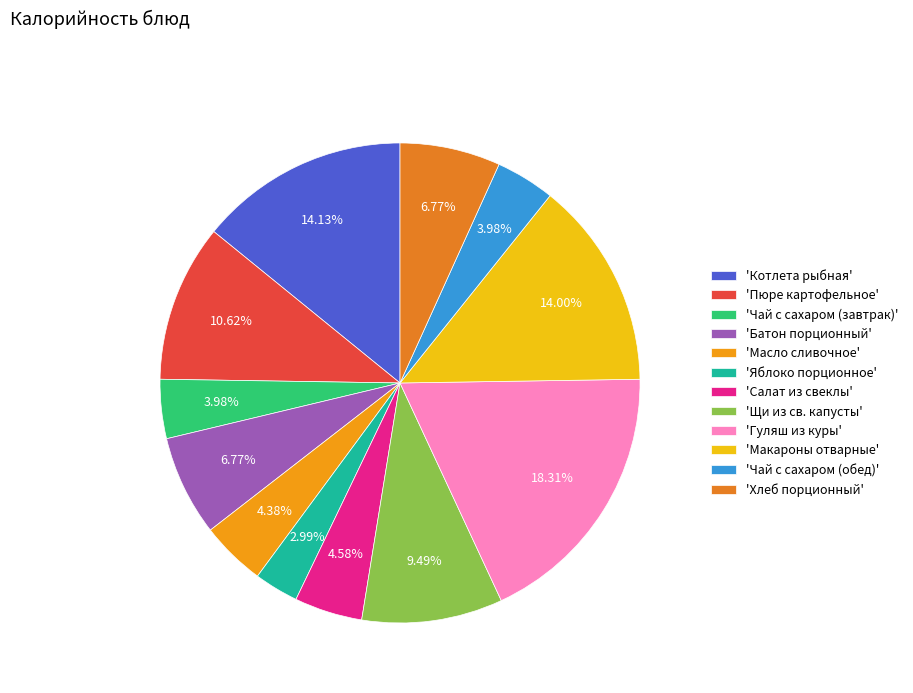

Does any single category account for the majority?

No